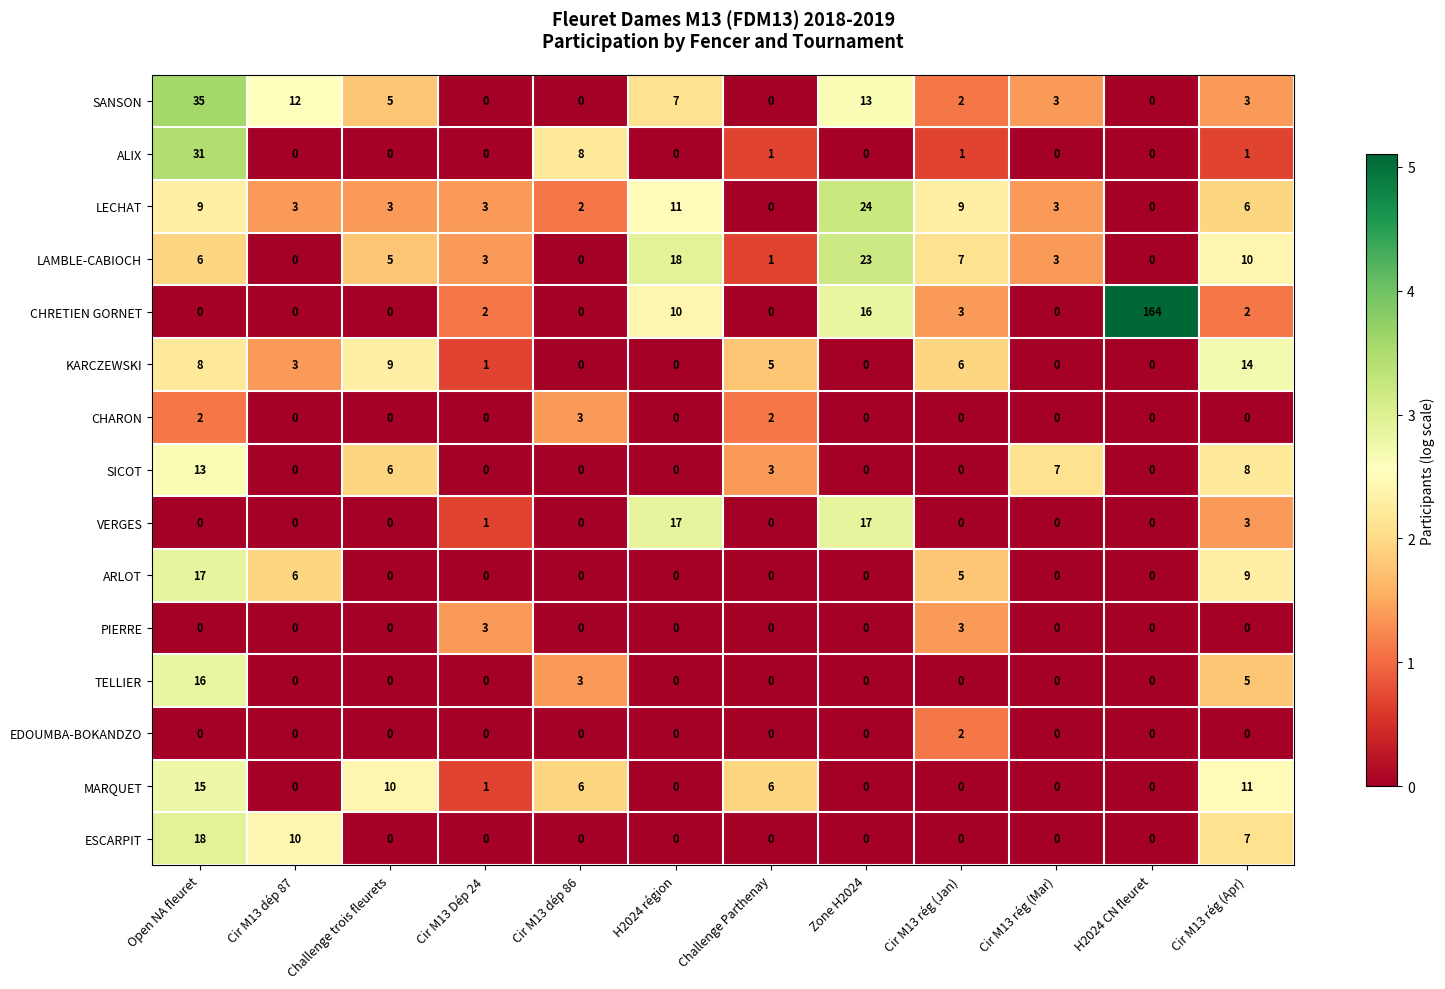

Count the PIERRE values in the range 0 to 1.

10